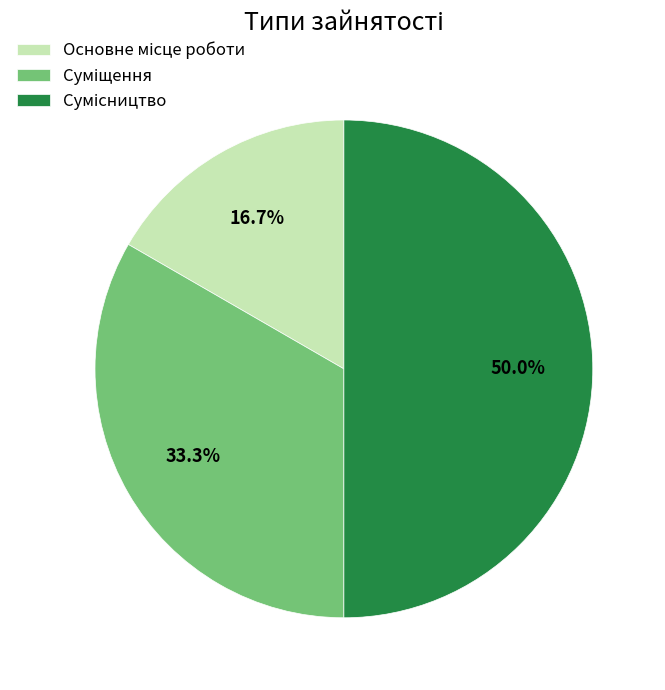

Combined, what portion of the pie is Основне місце роботи and Суміщення?

50.0%